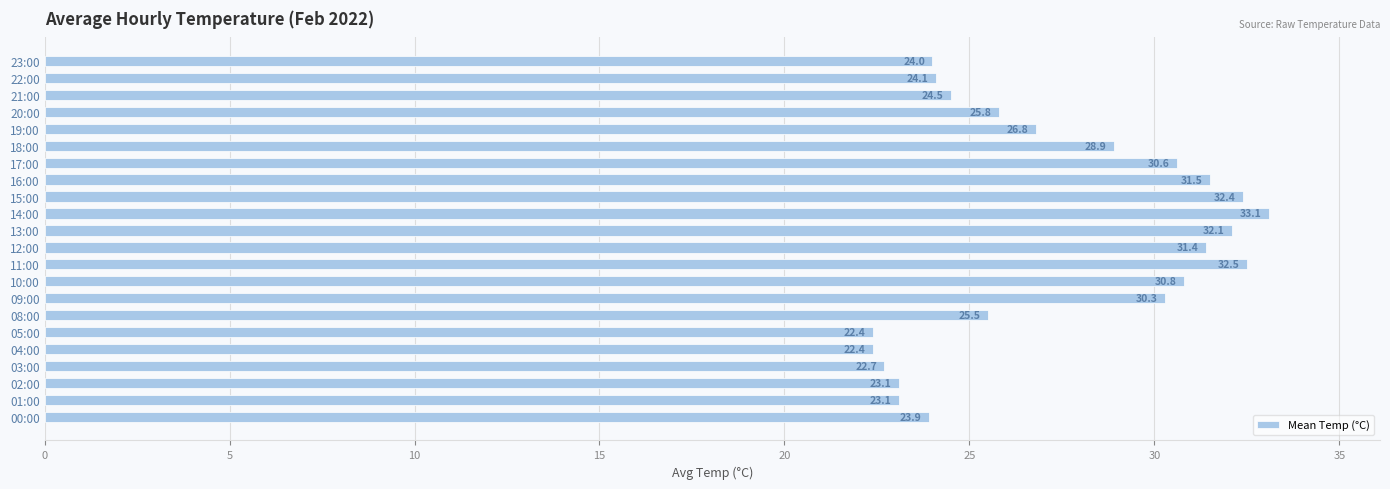

What value does the data have at 12:00?

31.4